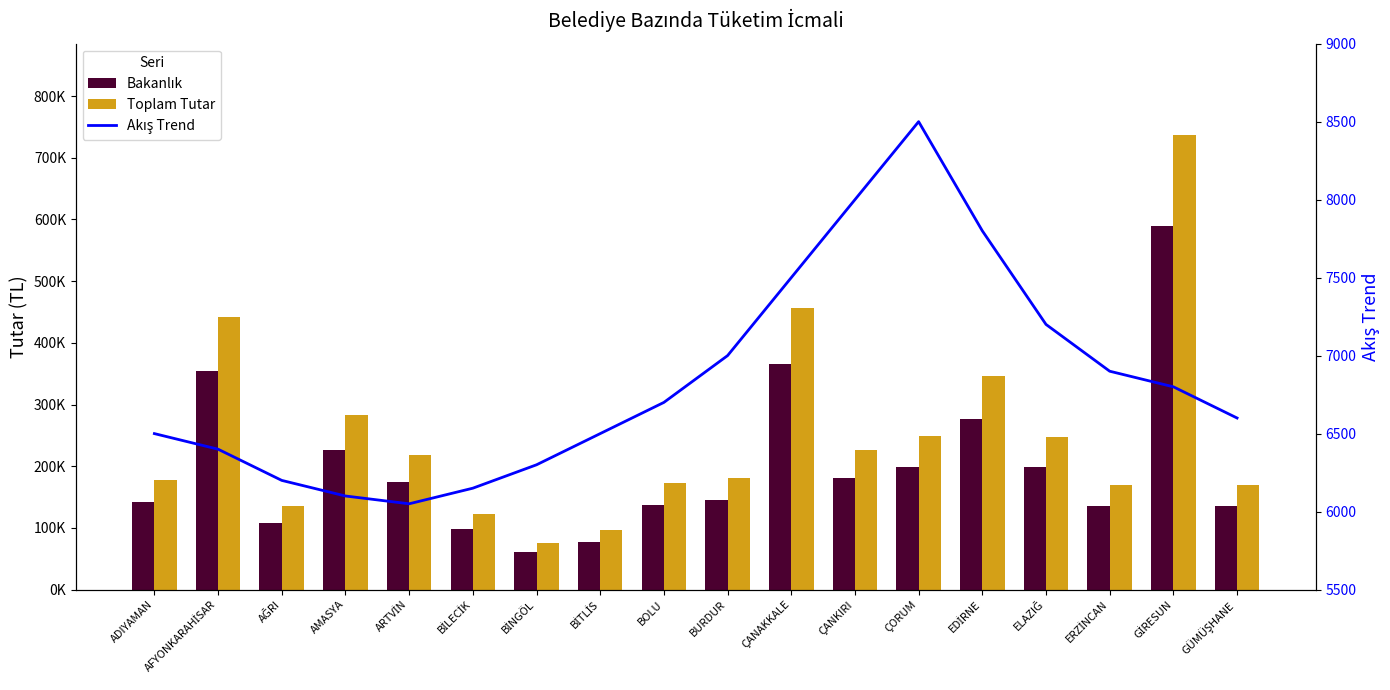

Is it true that Akış (TL bazlı trend) equals 6700.0 at BOLU?

True